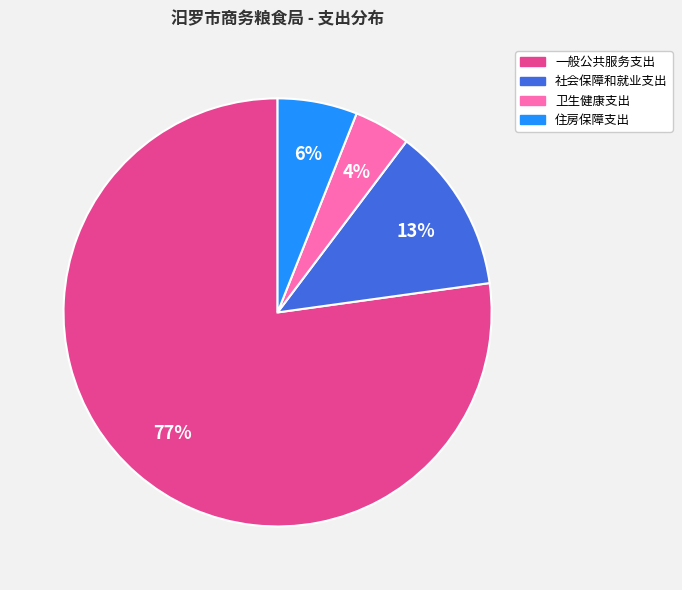

Do 住房保障支出 and 一般公共服务支出 together represent more than half of the pie?

Yes